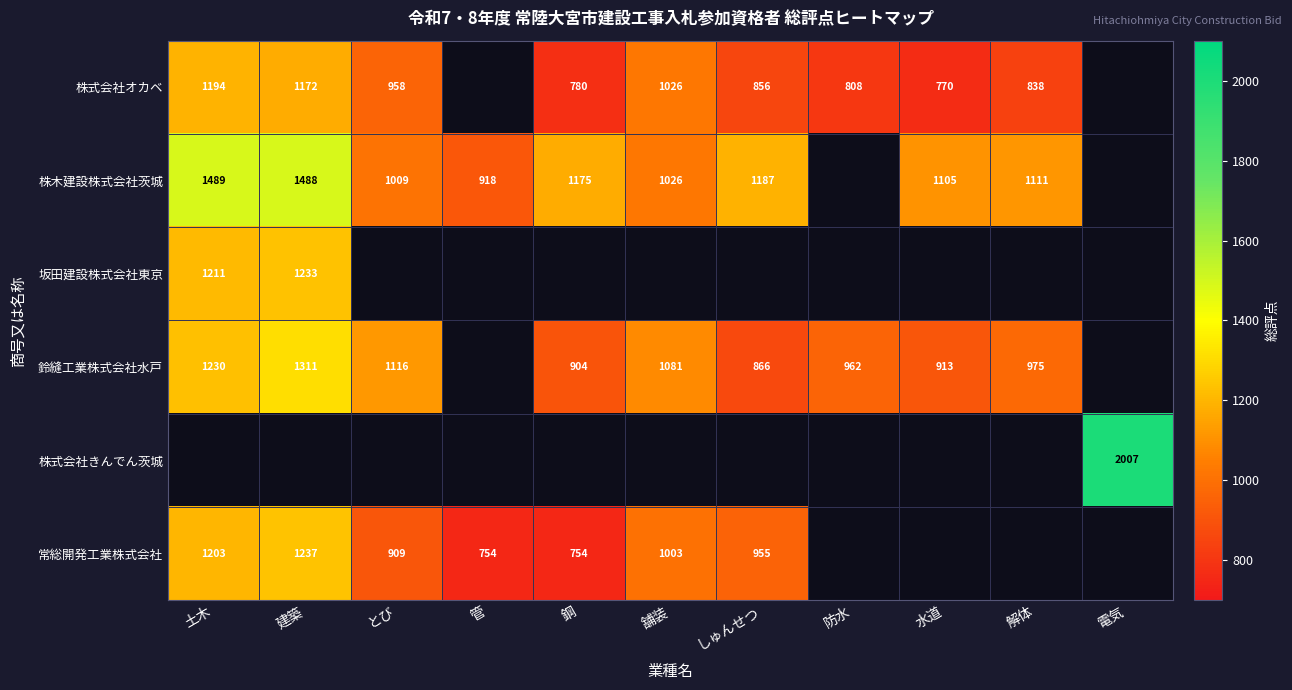

Is the value of 鈴縫工業株式会社水戸 at 水道 greater than the value of 常総開発工業株式会社 at 鋼?

Yes